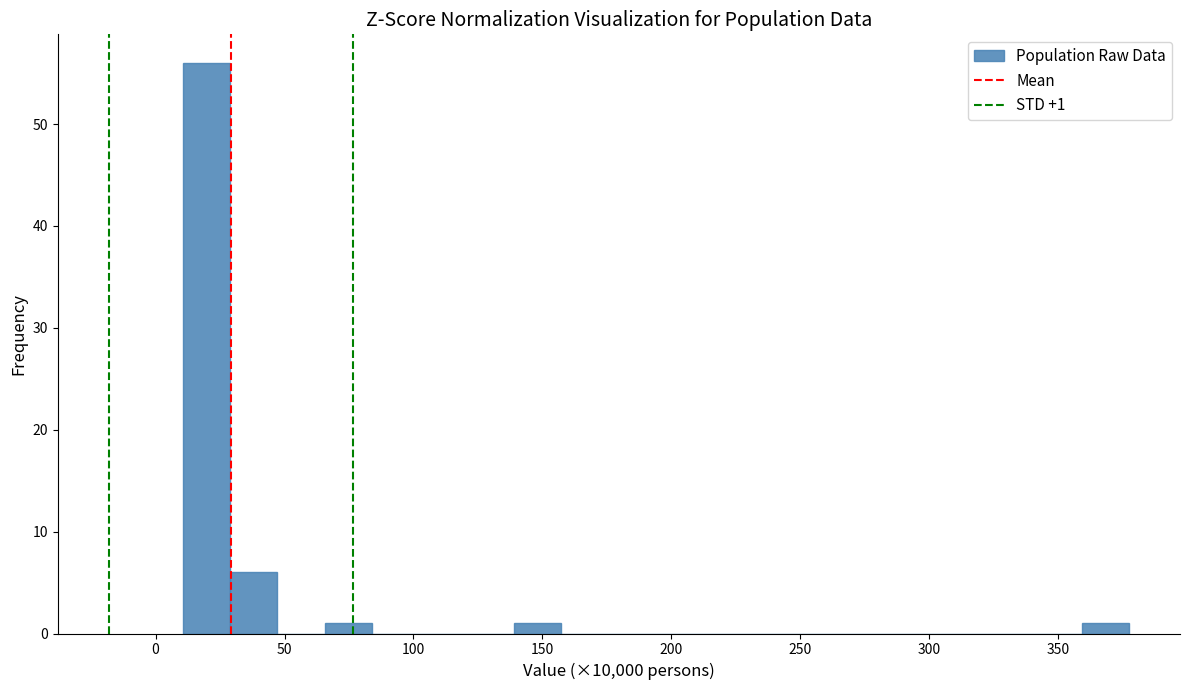

Read against the x-axis, roughly where is the centre of the tallest bar?

20